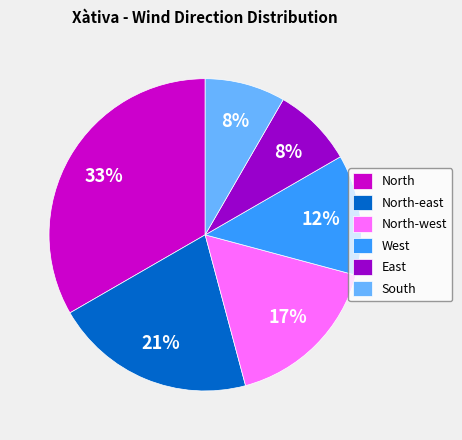

True or false: West accounts for 12% of the total.

True